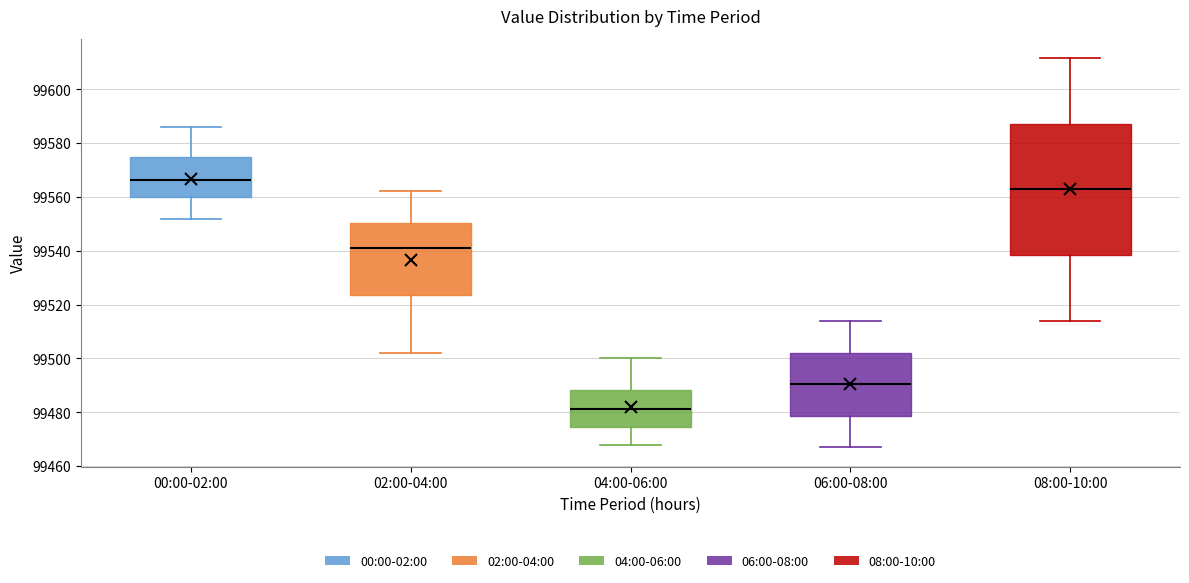

Where is the upper edge of the box for 04:00-06:00 on the y-axis? The values are not printed on the chart, so give them approximately, as read against the axis.

99488